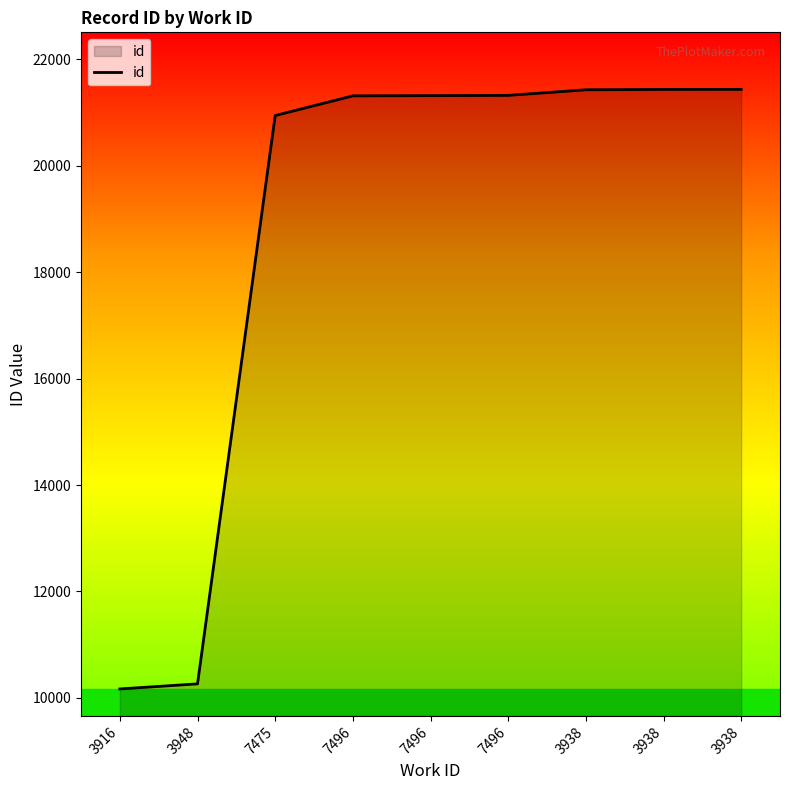

How many lines are shown in the chart?

1